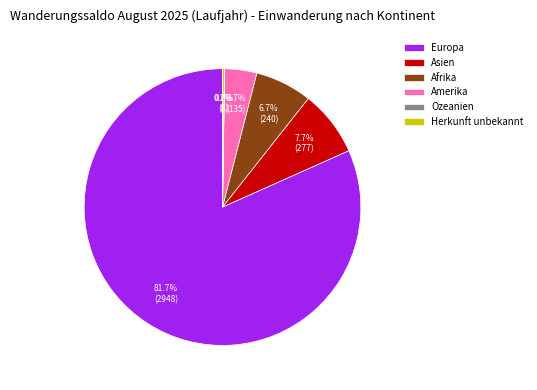

Is there a majority slice in this chart?

Yes